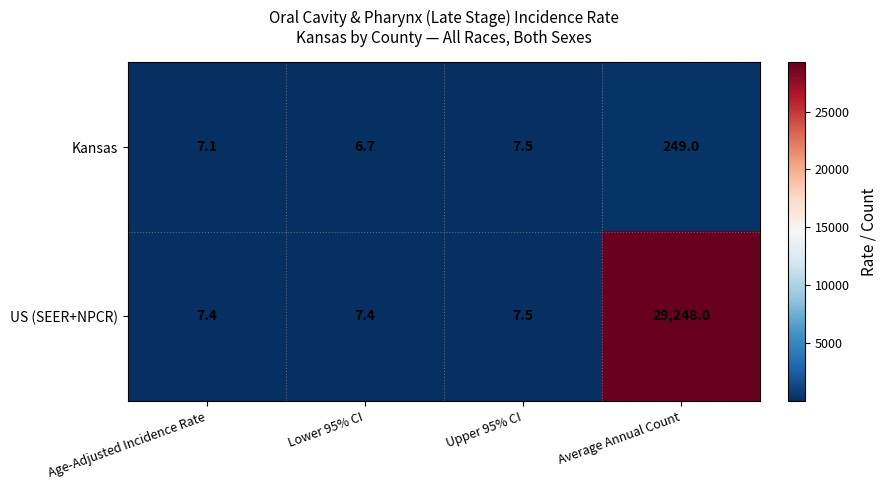

The Kansas series shows 7.1 at Age-Adjusted Incidence Rate. True or false?

True